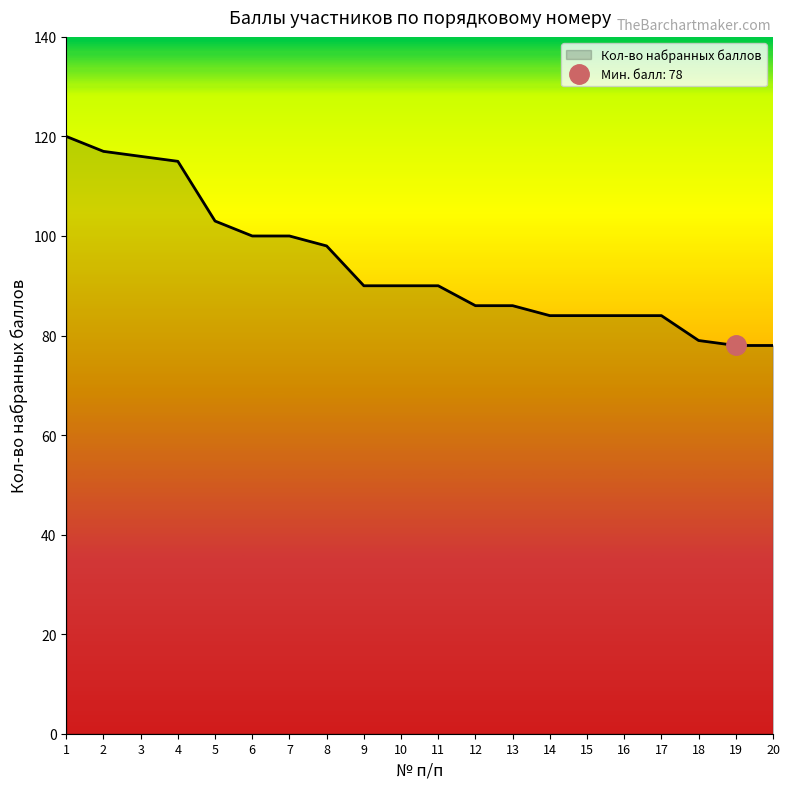

Which label corresponds to the largest value in the chart?

1